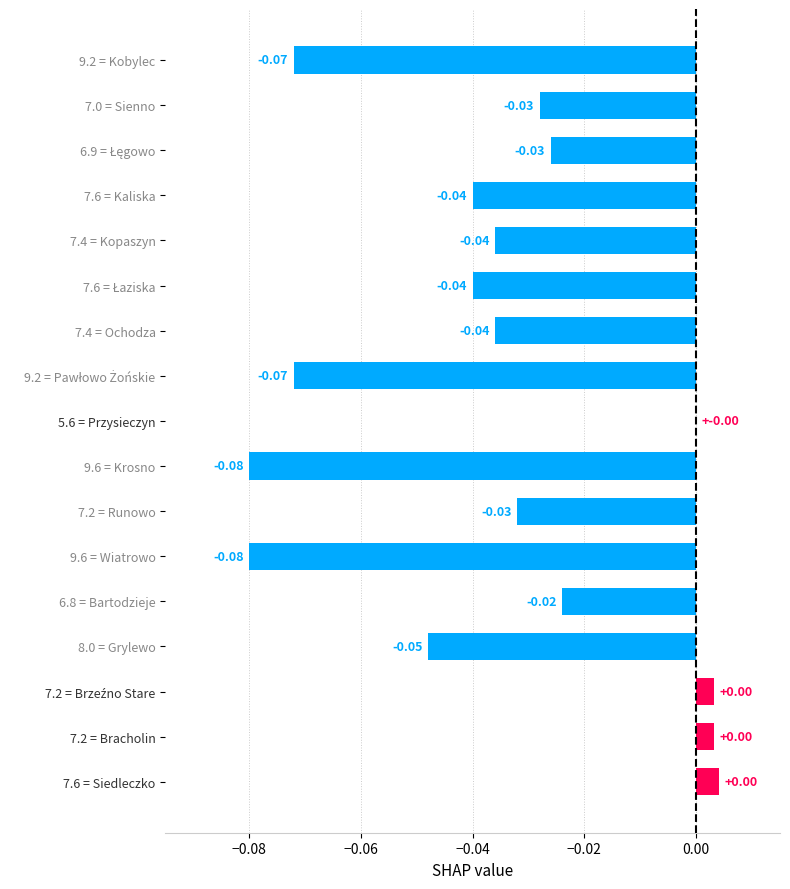

Are the bars horizontal?

Yes